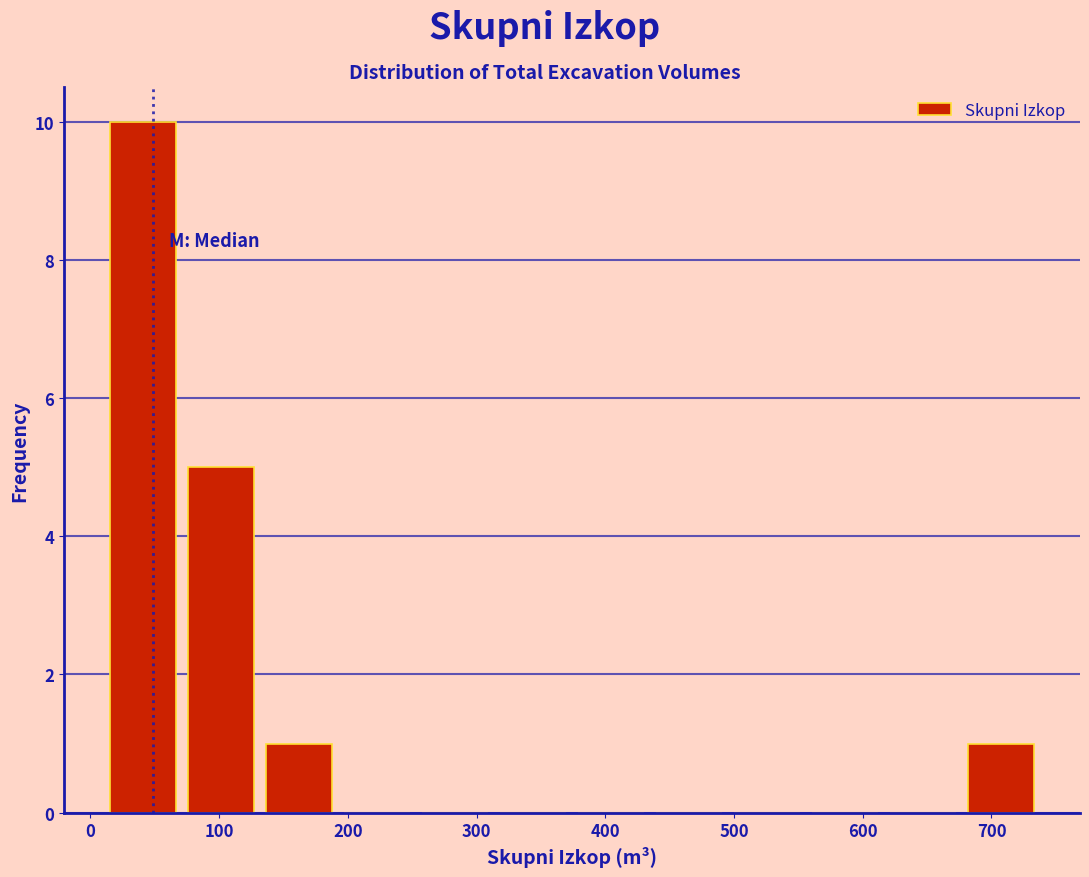

Reading left to right, transcribe this chart: for each bar, give the range it covers on the x-axis and its height. Neither the bar edges nor the heights are printed on the chart, so give them approximately, as read against the axes.

10 to 70: 10
70 to 130: 5
130 to 190: 1
190 to 250: 0
250 to 310: 0
310 to 370: 0
370 to 430: 0
430 to 500: 0
500 to 560: 0
560 to 620: 0
620 to 680: 0
680 to 740: 1